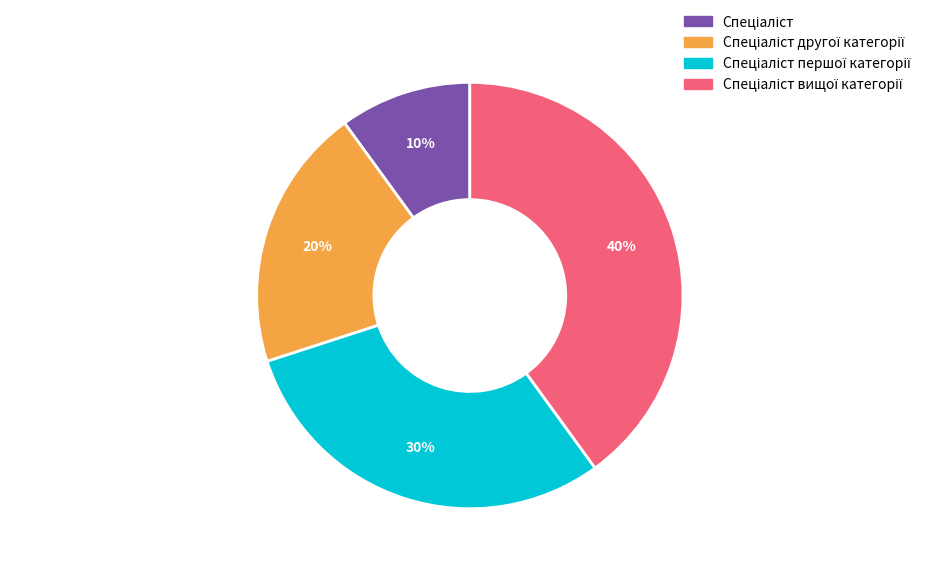

To the nearest percent, what is the average slice percentage?

25%